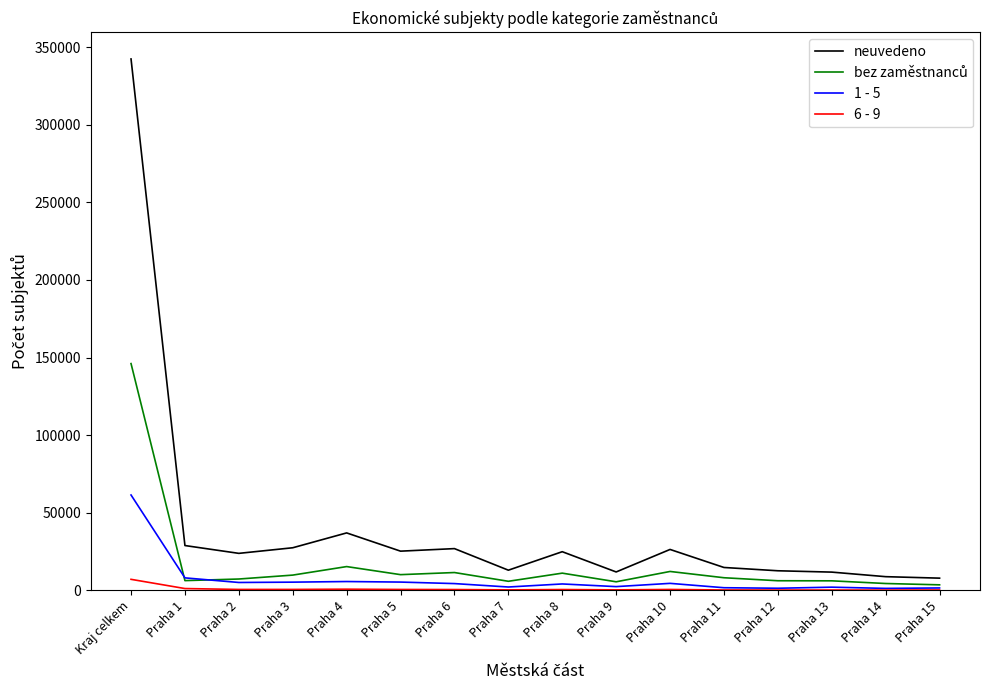

Between Praha 4 and Praha 14, which series saw the biggest shift?

neuvedeno